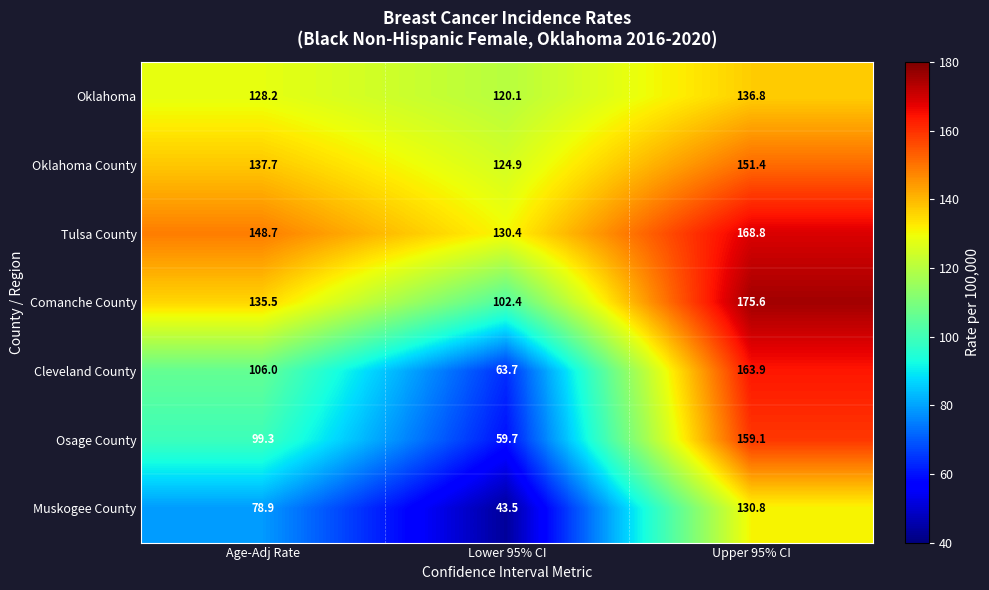

What is the difference between the Oklahoma County values at Upper 95% CI and Age-Adj Rate?

13.7